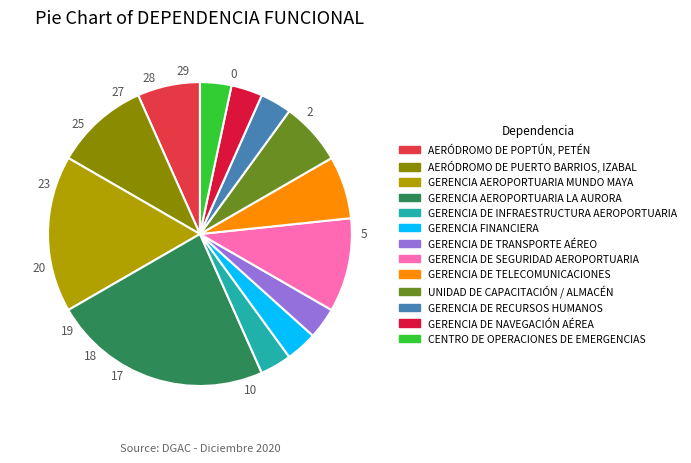

Does GERENCIA AEROPORTUARIA LA AURORA account for over 50% of the chart?

No